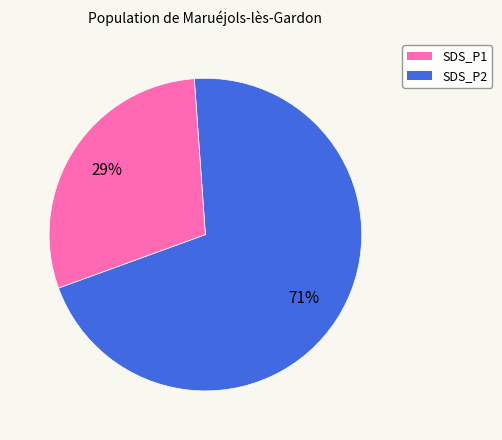

To the nearest percent, what is the average slice percentage?

50%